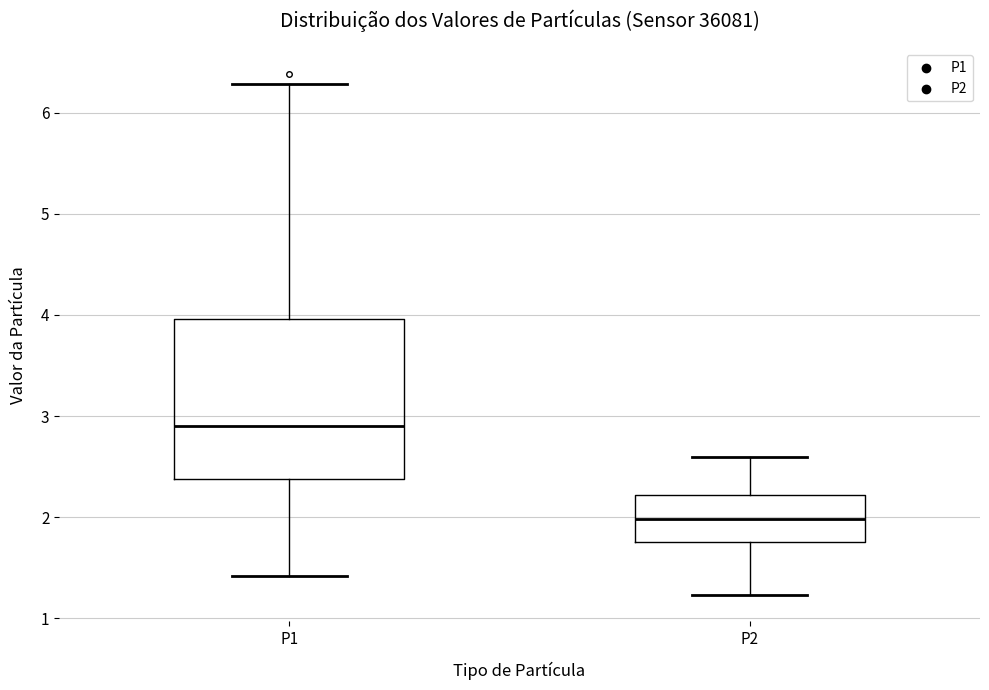

Reading left to right, transcribe this box plot: for each box, give where its median line is, the range the box spans, and where its two whiskers end, as read against the y-axis. The values are not printed on the chart, so give them approximately, as read against the axis.

P1: median 2.9, box 2.4 to 4.0, whiskers 1.4 to 6.3
P2: median 2.0, box 1.8 to 2.2, whiskers 1.2 to 2.6